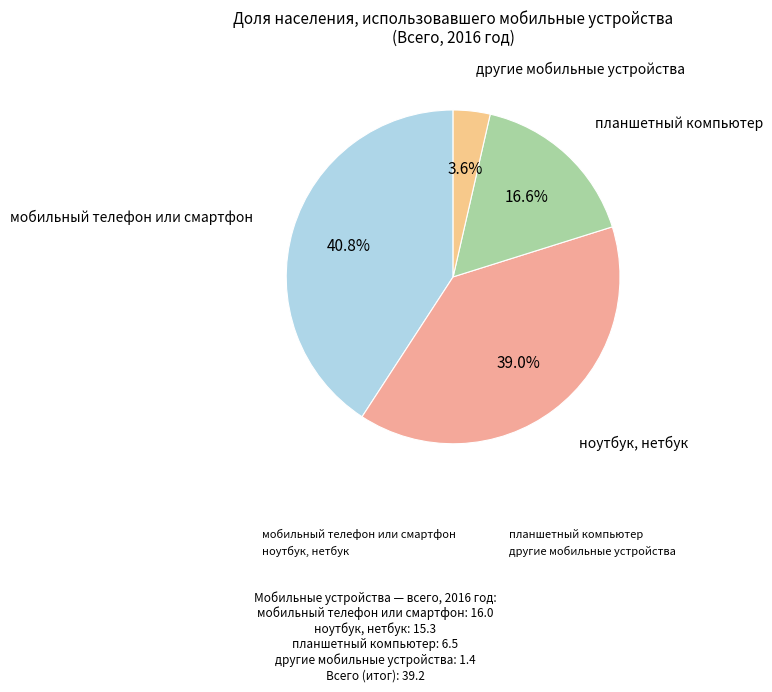

Is there a majority slice in this chart?

No